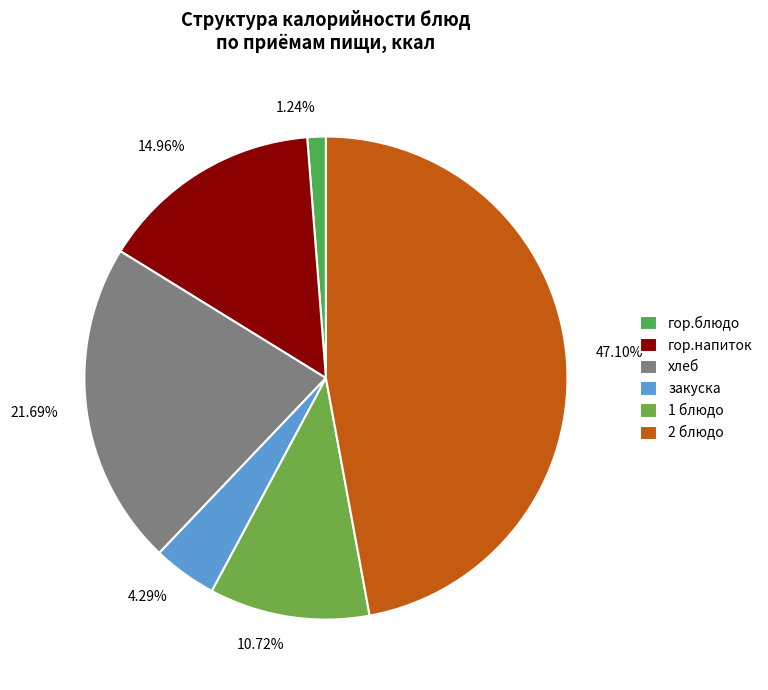

Does any single category account for the majority?

No